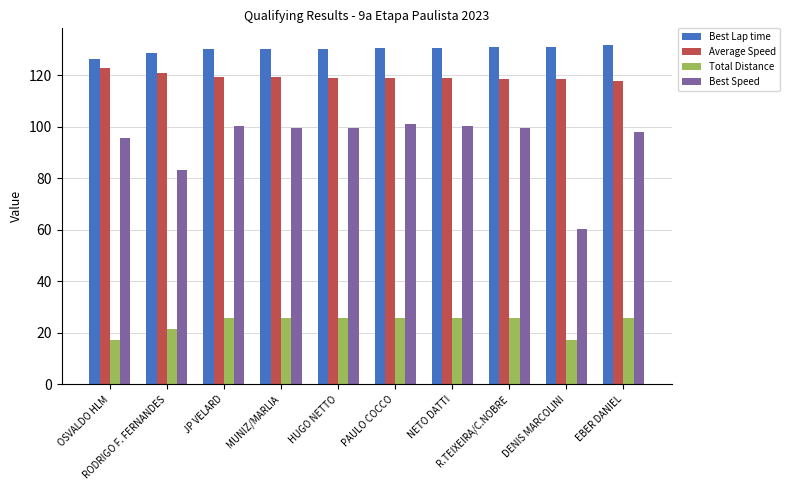

Rank the series at HUGO NETTO from lowest to highest value.

Total Distance, Best Speed, Average Speed, Best Lap time